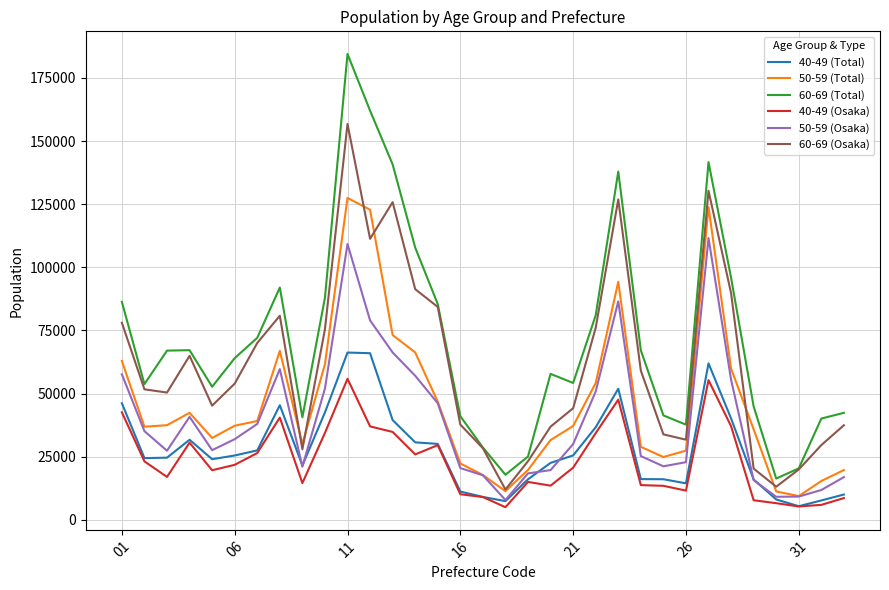

List the series in order of their peak value, highest first.

60-69 (Total), 60-69 (Osaka), 50-59 (Total), 50-59 (Osaka), 40-49 (Total), 40-49 (Osaka)